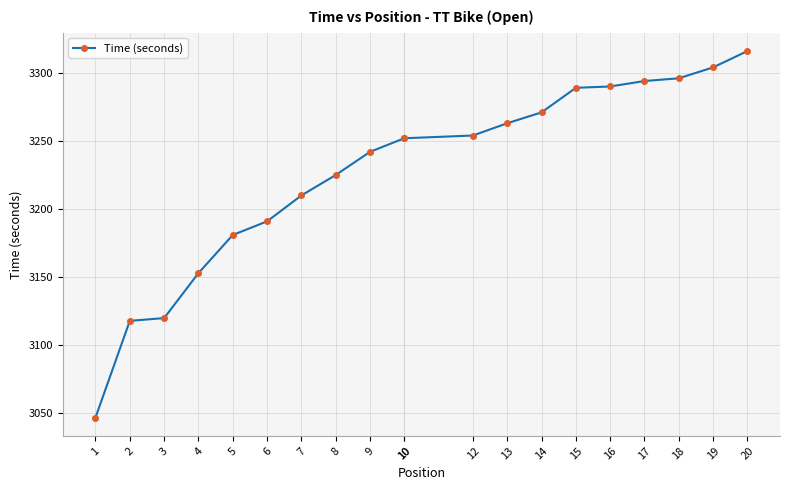

How many values are below 3252?

9